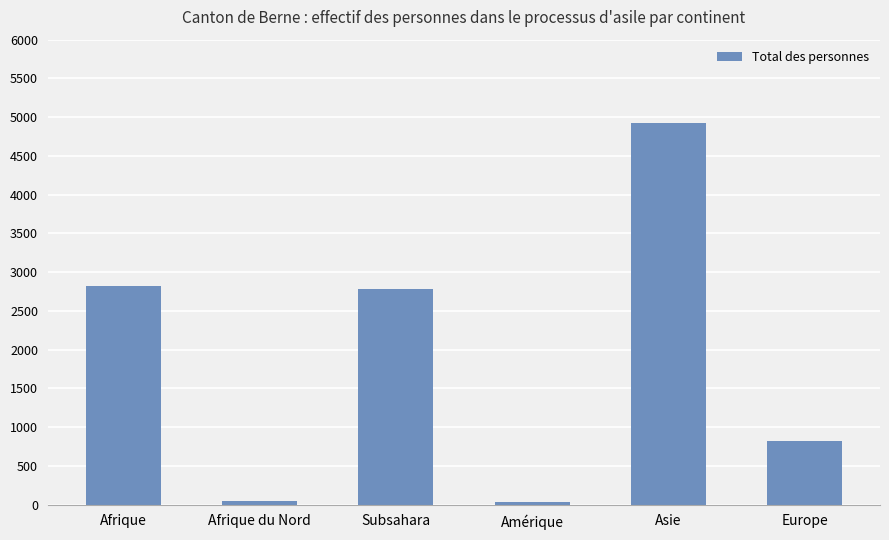

What is the label of the 6th bar from the right?

Afrique